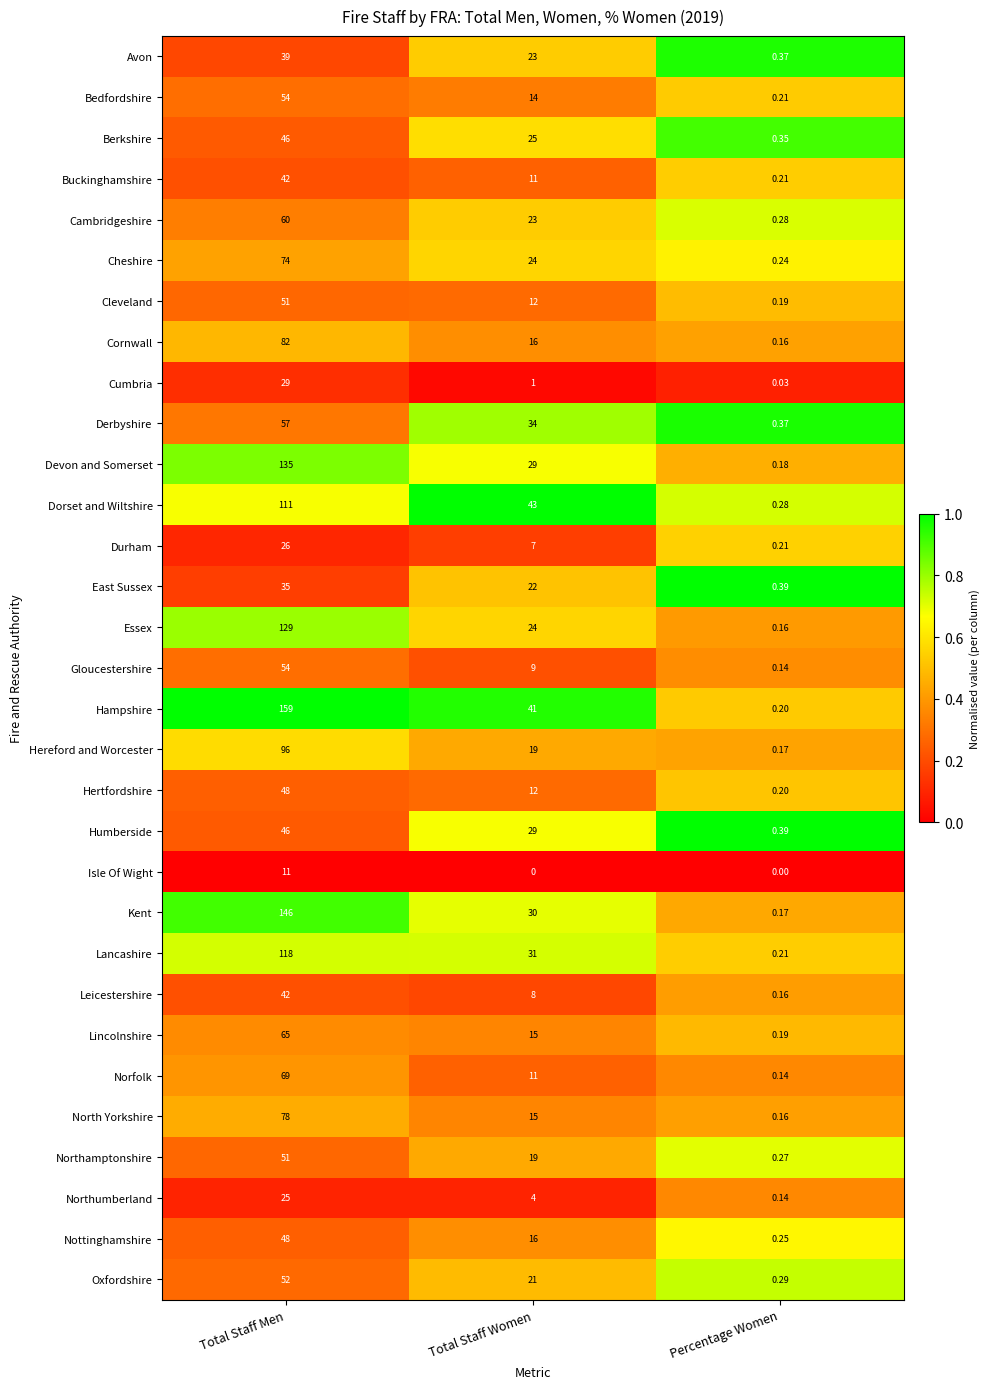

Which label corresponds to the largest value in the chart?

Total Staff Men